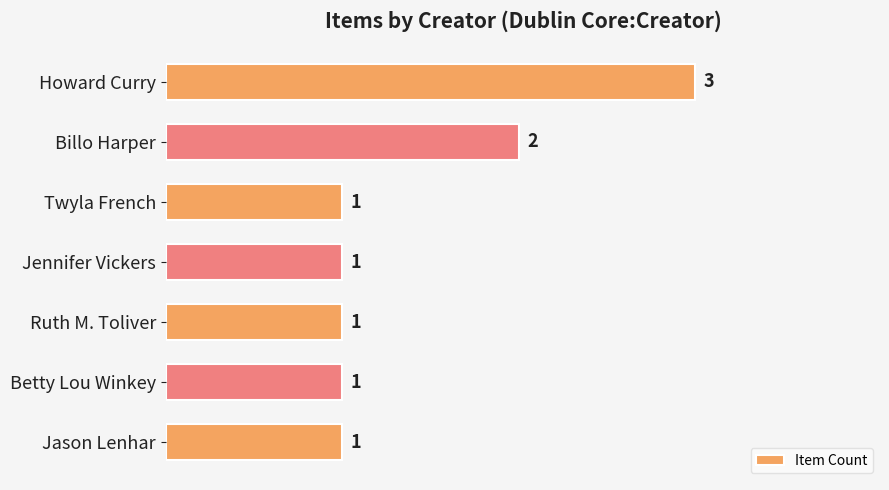

What position from the top is Betty Lou Winkey?

6